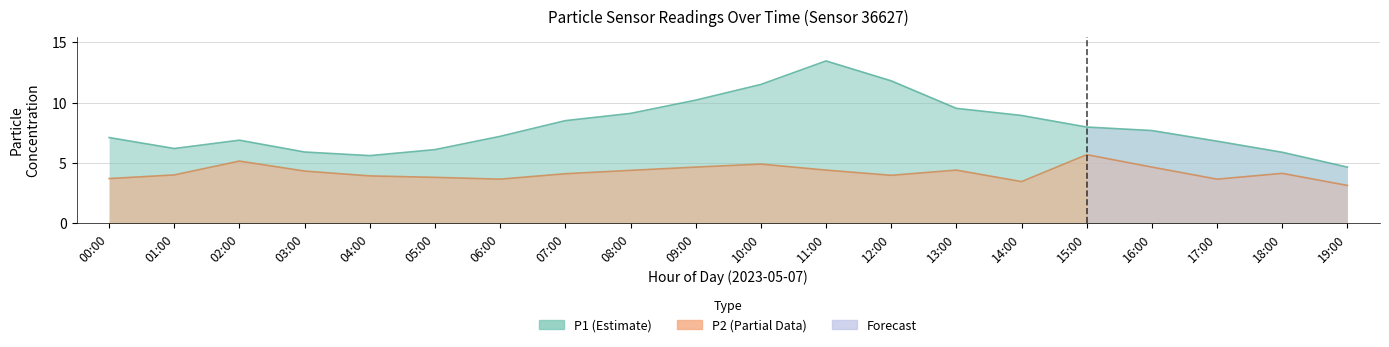

True or false: P2 has a value of 4.7 at 16:00.

True